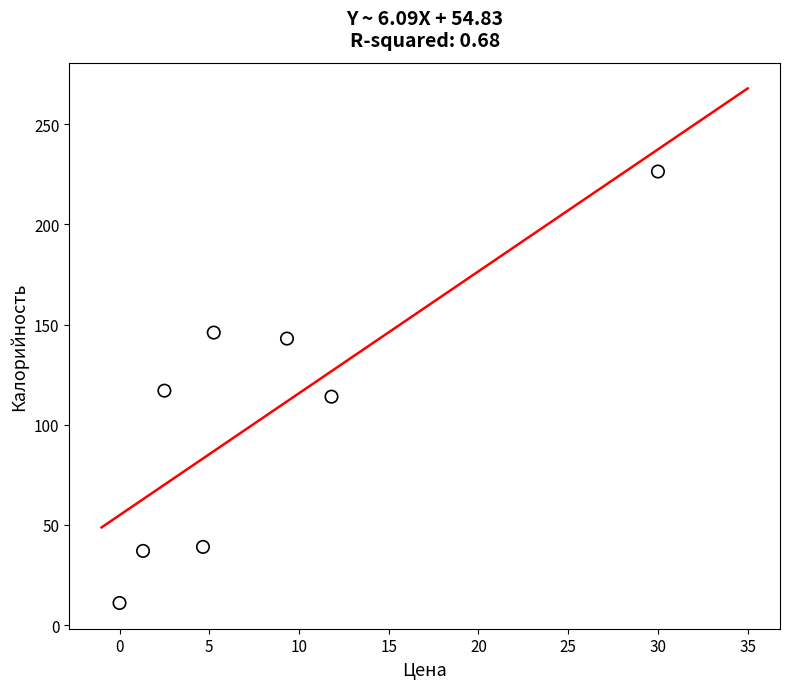

What is the range of X values (max minus min)?

30.0